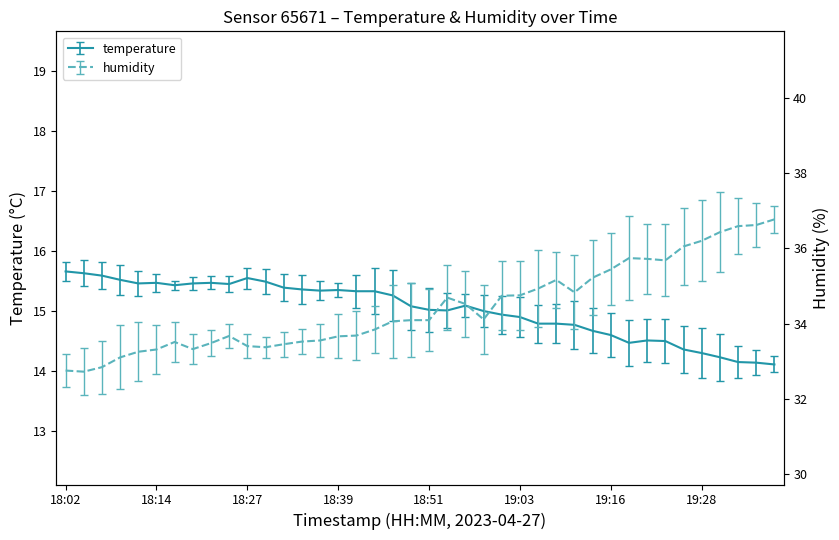

Rank the series by their average value, from lowest to highest.

temperature, humidity